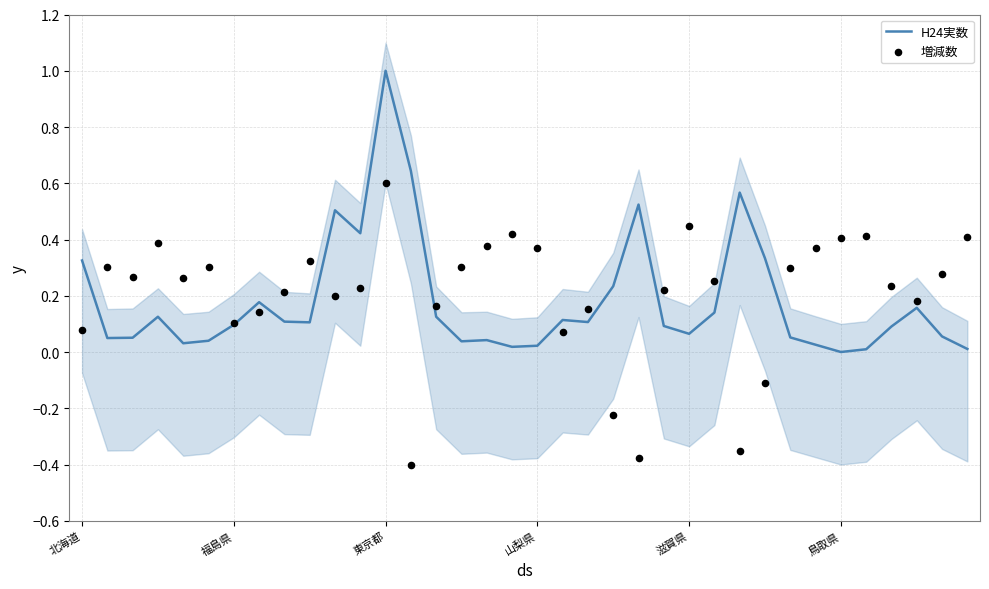

Which series contains the lowest Y value?

増減数